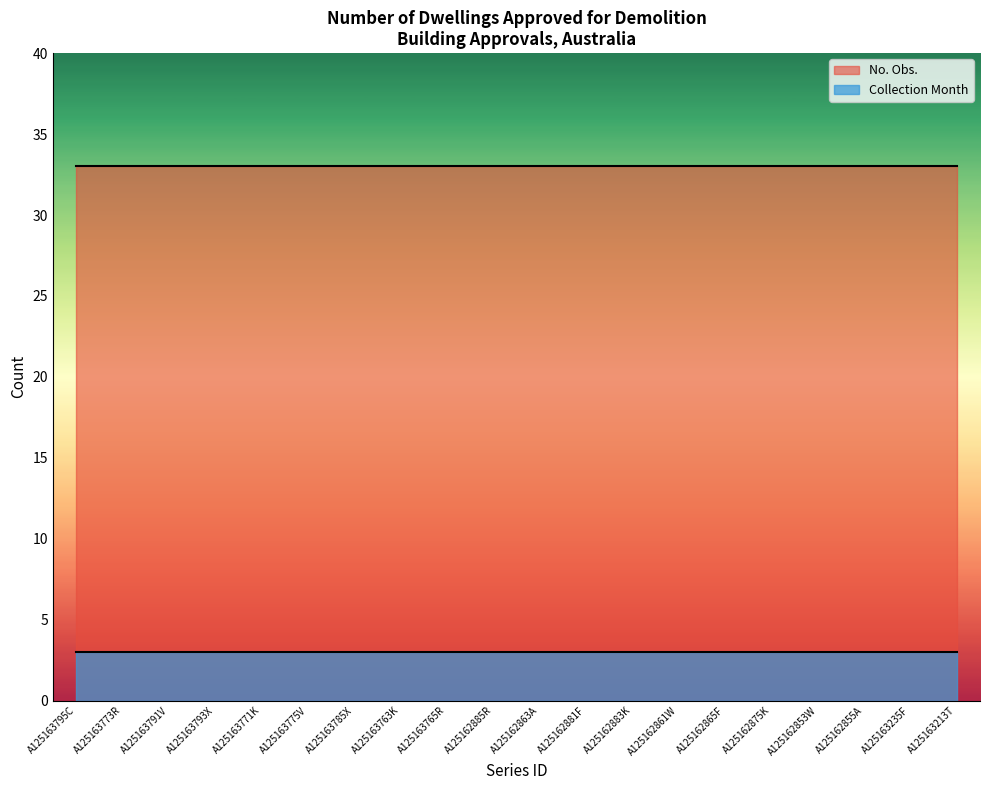

What is the spread (max minus min) of values at A125162855A?

30